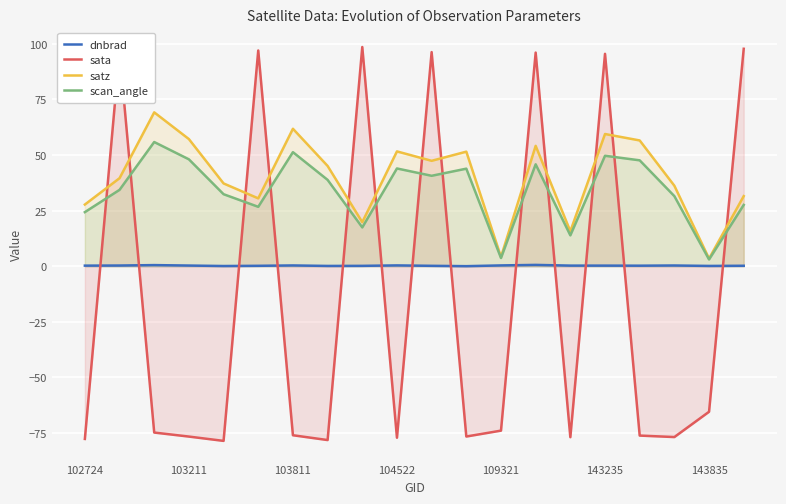

What is the value of the dnbrad point at the 6th from the left?

0.2